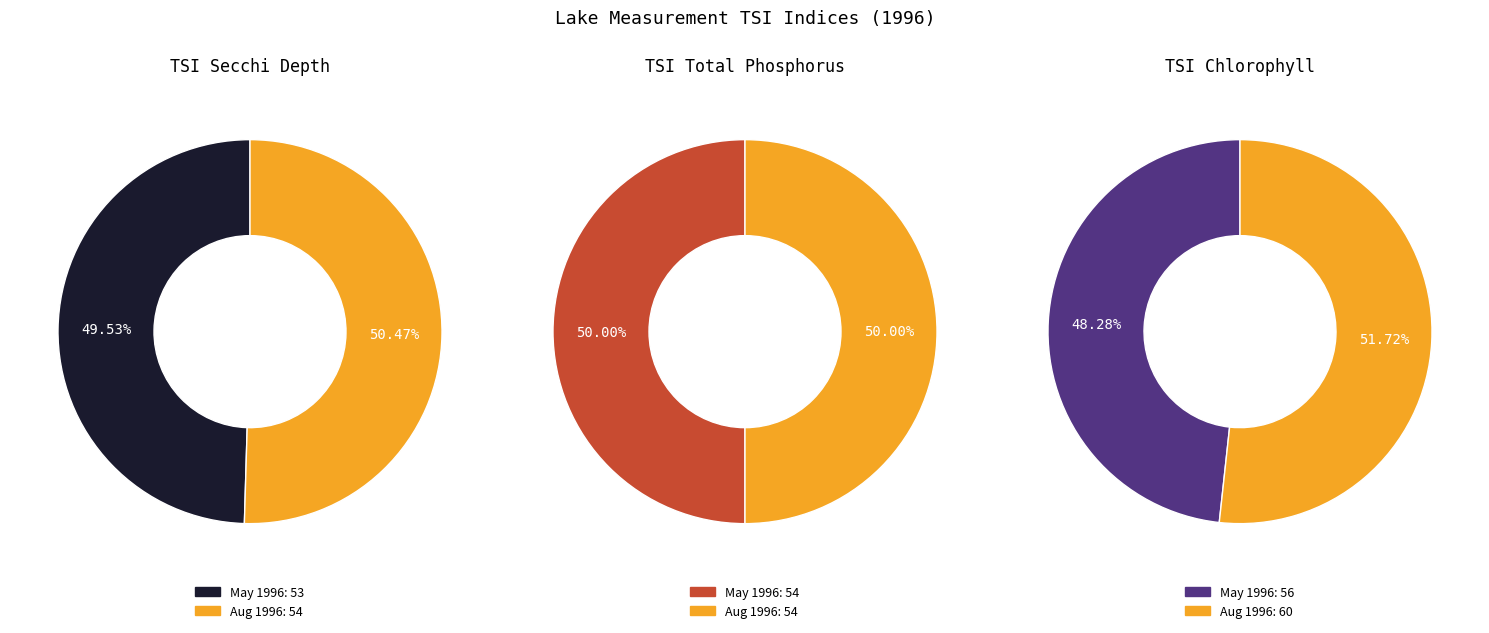

Between 08 and 05, which is larger?

08